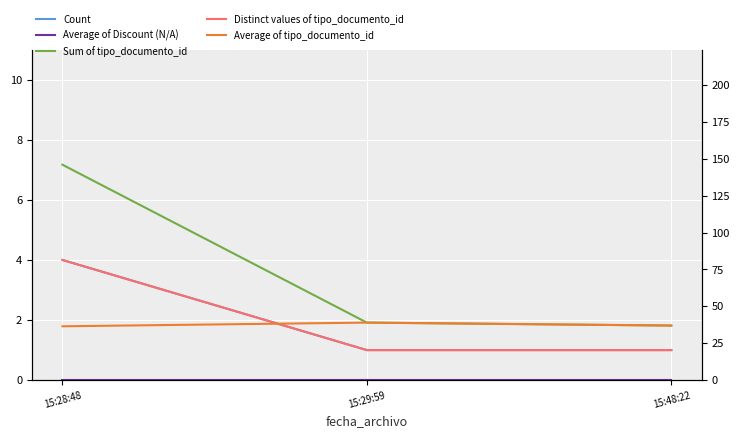

Reading left to right, extract all data points from this chart.

Count: 15:28:48=4.0	15:29:59=1.0	15:48:22=1.0
Distinct values of tipo_documento_id: 15:28:48=4.0	15:29:59=1.0	15:48:22=1.0
Average of Discount (N/A): 15:28:48=0.0	15:29:59=0.0	15:48:22=0.0
Sum of tipo_documento_id: 15:28:48=146.0	15:29:59=39.0	15:48:22=37.0
Average of tipo_documento_id: 15:28:48=36.5	15:29:59=39.0	15:48:22=37.0